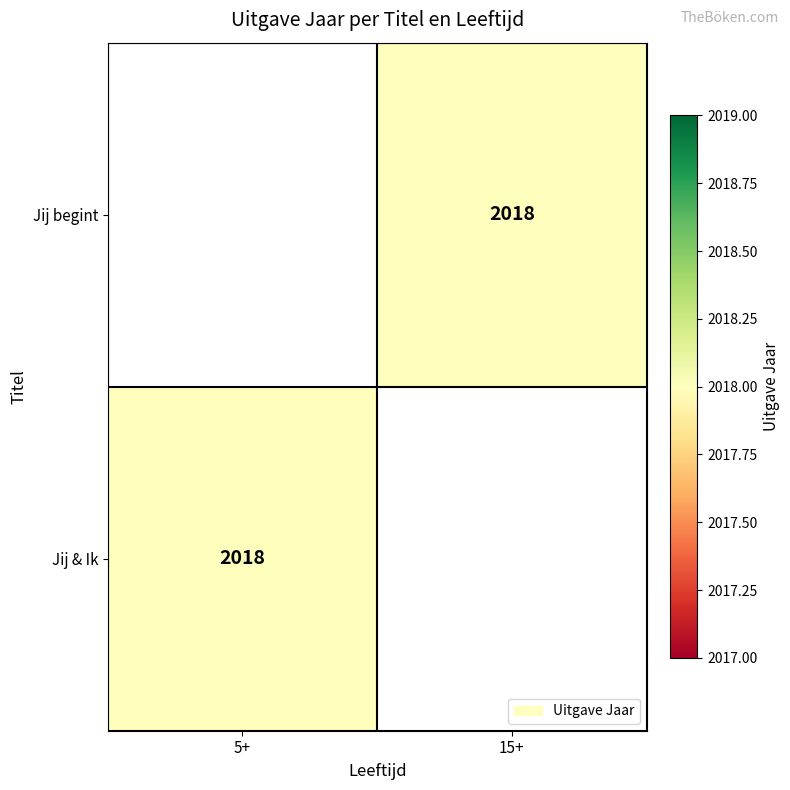

List the labels in order of Jij & Ik value, largest first.

5+, 15+